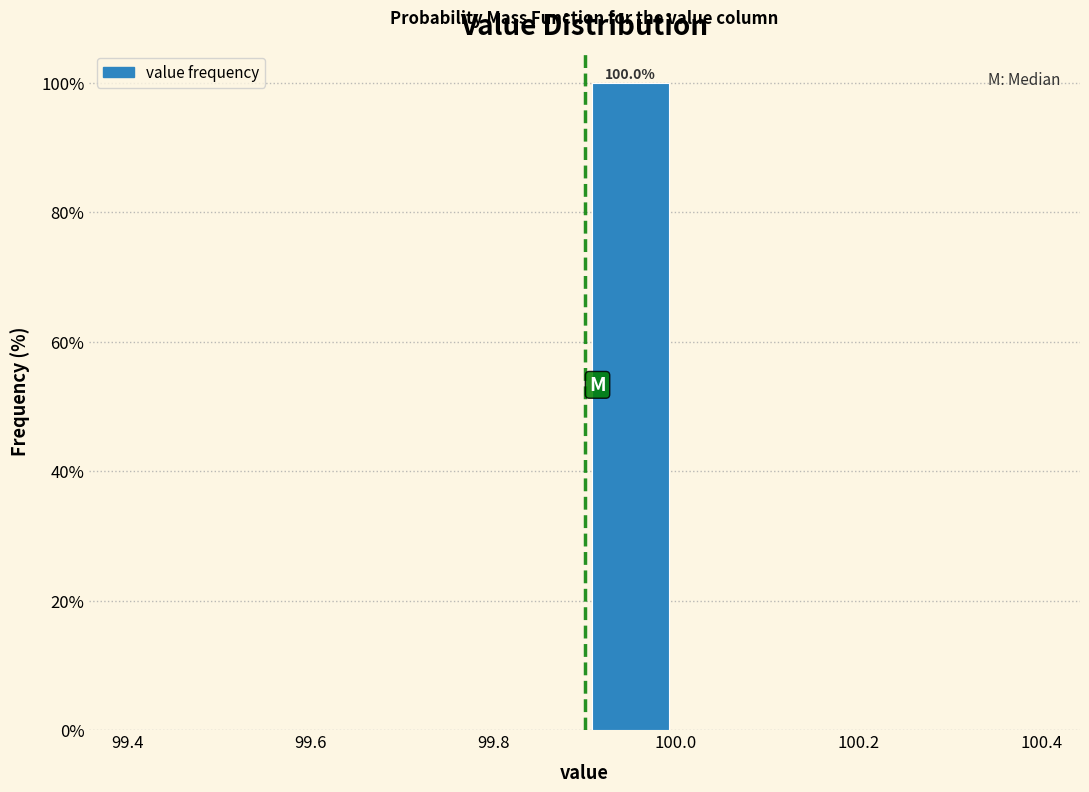

Over which range of the x-axis is the bar tallest?

99.9 to 100.0